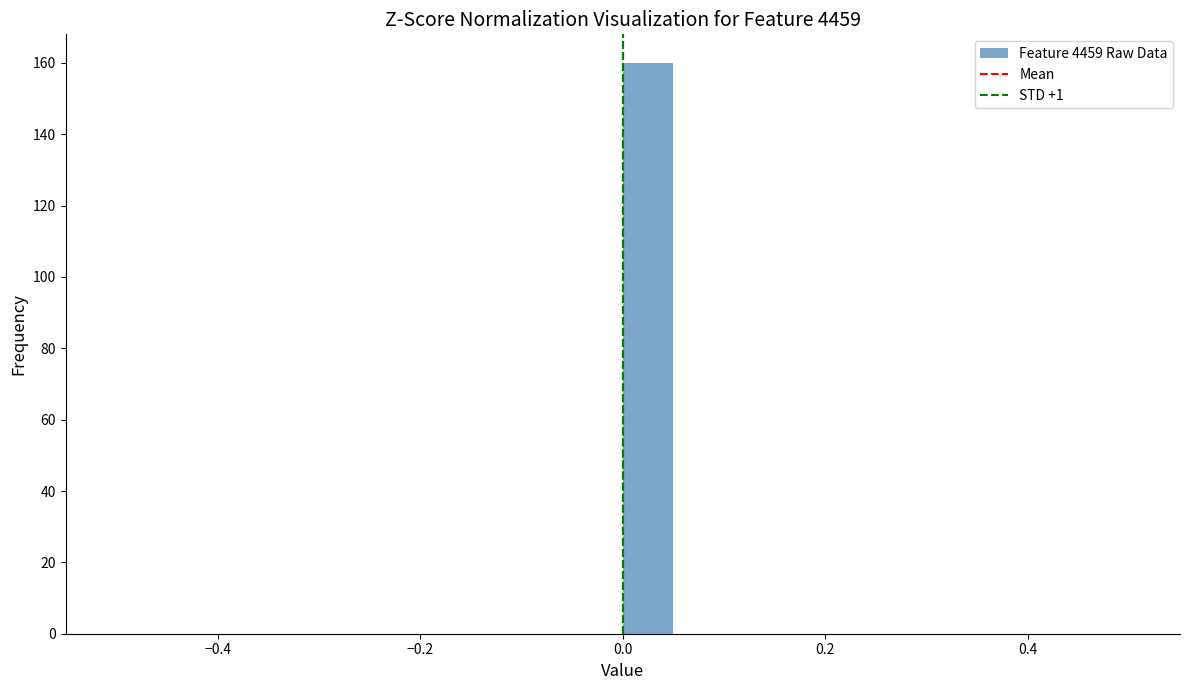

Around what value on the x-axis is the tallest bar? Give the approximate position of its centre, as read against the axis.

0.02